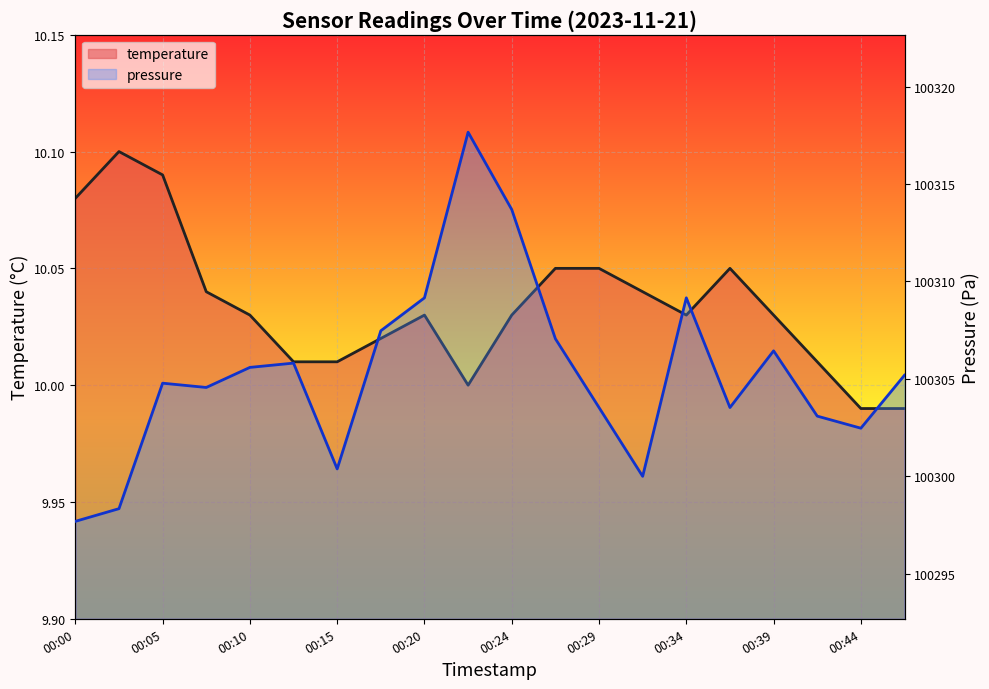

Rank the series at 13 from highest to lowest value.

pressure, temperature